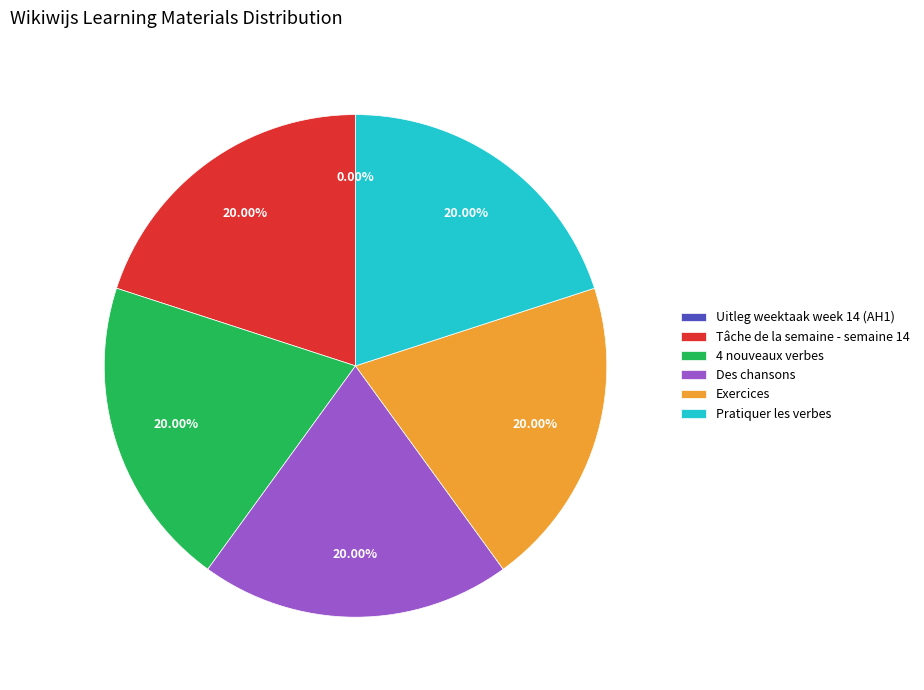

Does any single category account for the majority?

No